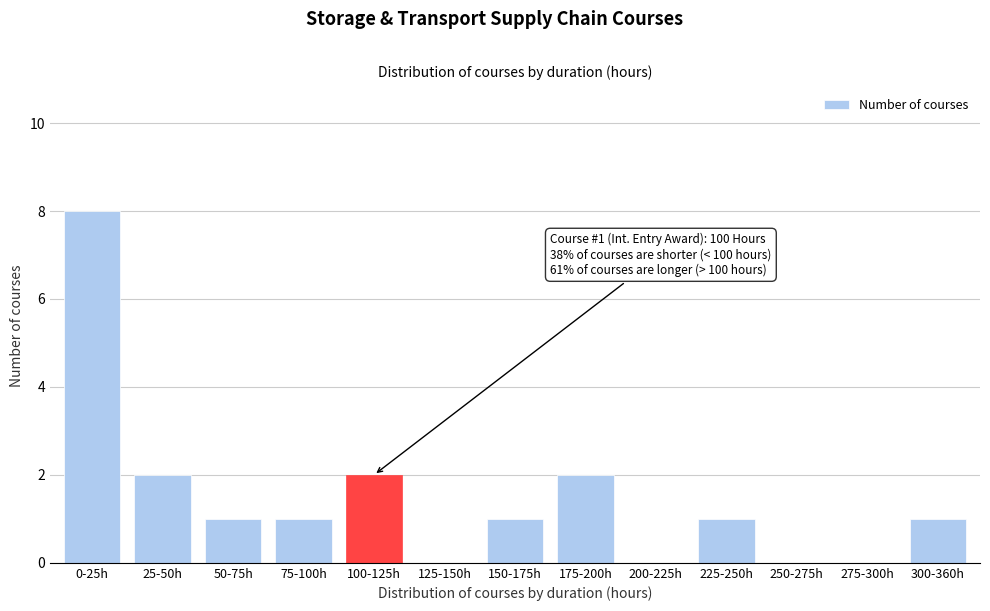

Reading right to left, transcribe all the data shown in this chart.

300-360h=1	275-300h=0	250-275h=0	225-250h=1	200-225h=0	175-200h=2	150-175h=1	125-150h=0	100-125h=2	75-100h=1	50-75h=1	25-50h=2	0-25h=8